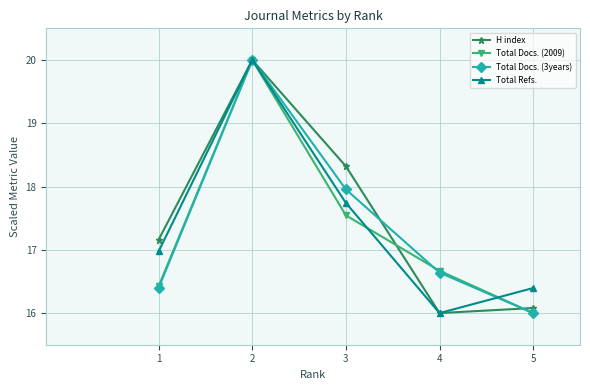

List the labels in order of Total Docs. (2009) value, largest first.

2, 3, 4, 1, 5